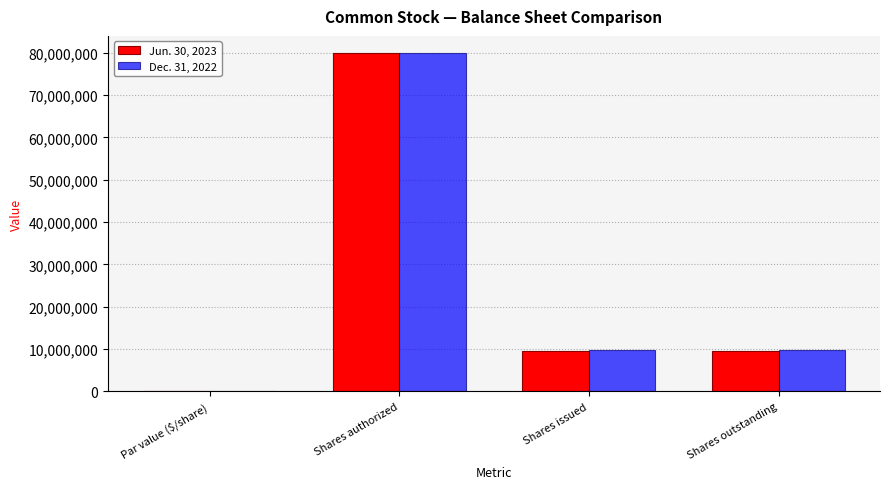

The value of Jun. 30, 2023 at Shares authorized is 43896907. True or false?

False